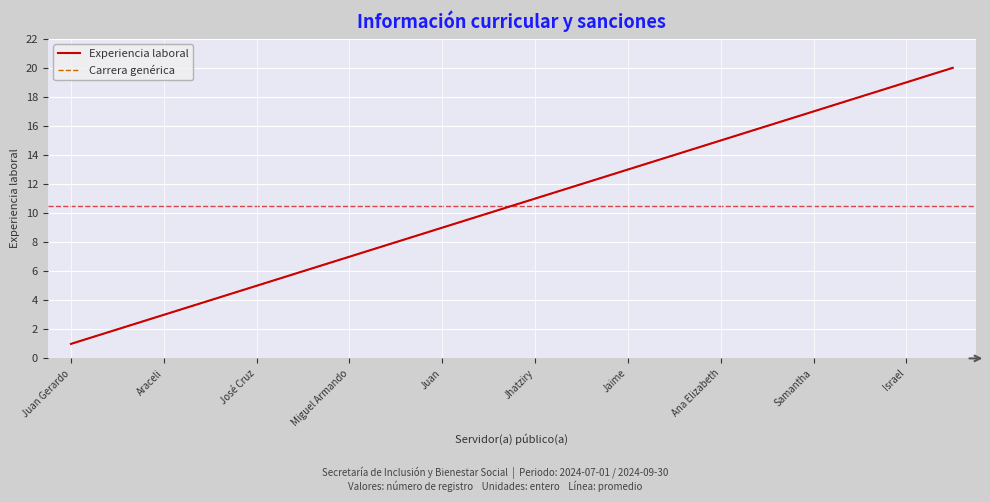

Does the chart display data point markers on the line(s)?

No